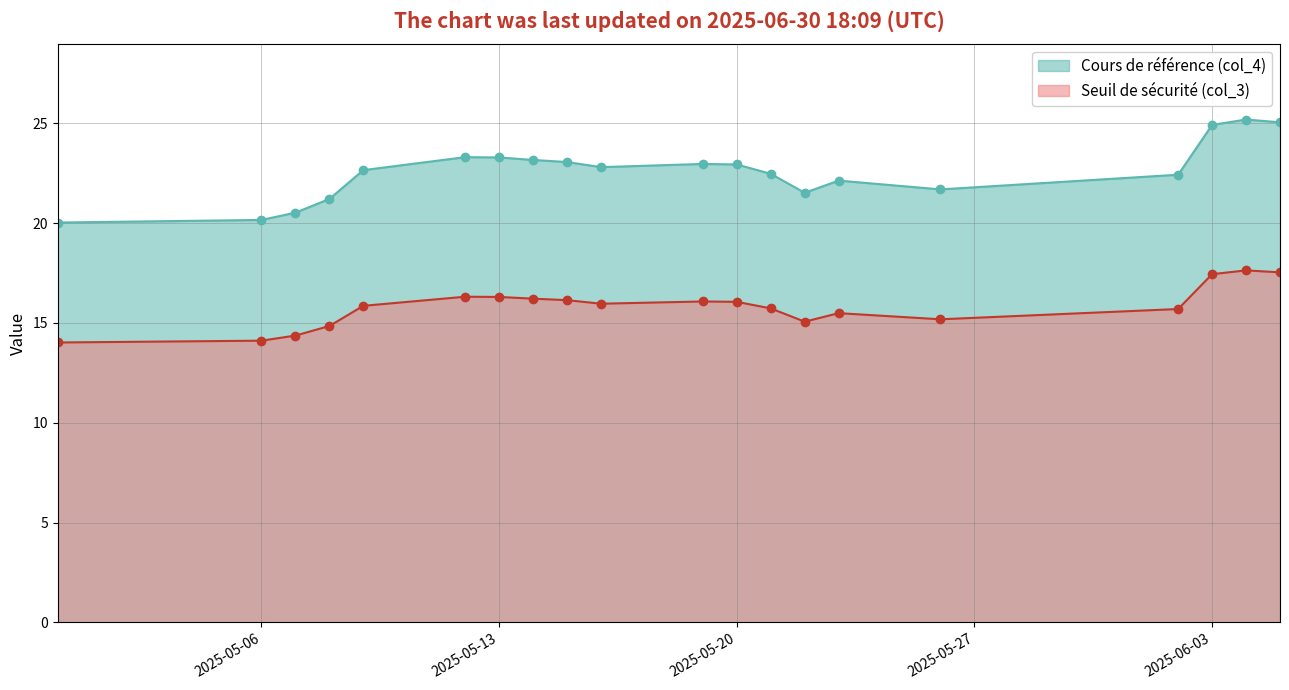

The Cours de référence (col_4) series shows 14.7 at 2025-05-21. True or false?

False